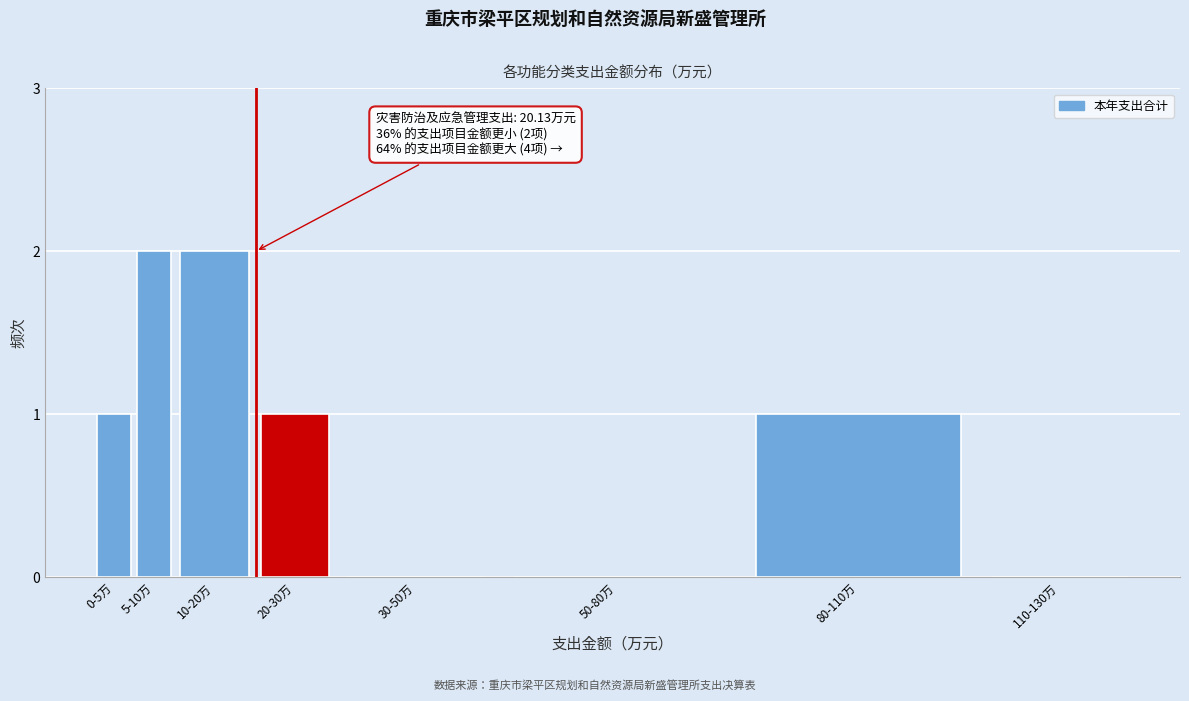

Reading right to left, transcribe all the data shown in this chart.

110-130万=0	80-110万=1	50-80万=0	30-50万=0	20-30万=1	10-20万=2	5-10万=2	0-5万=1